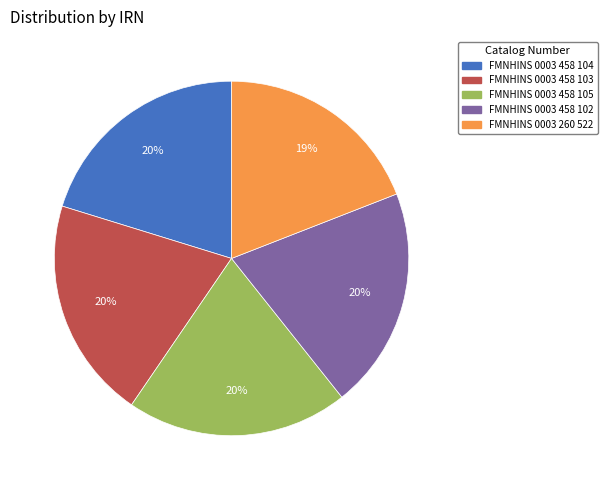

Approximately how many times larger is the value at FMNHINS 0003 458 103 compared to FMNHINS 0003 458 104?

1.0